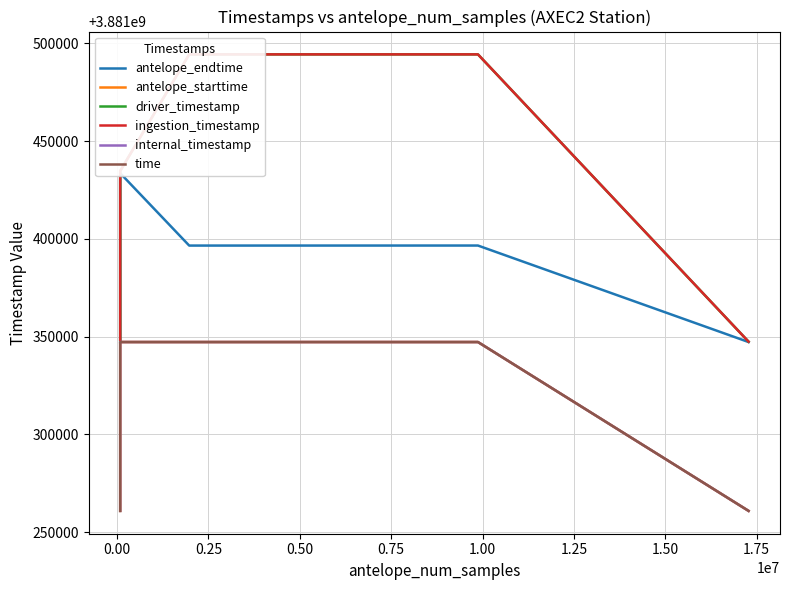

What is the difference between the highest and lowest values at 0.50?

147188.5